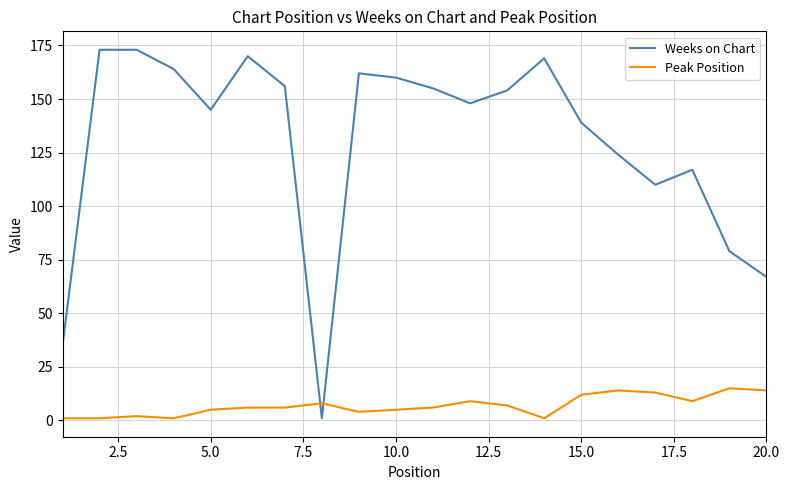

Which series has the largest total across all categories?

Weeks on Chart